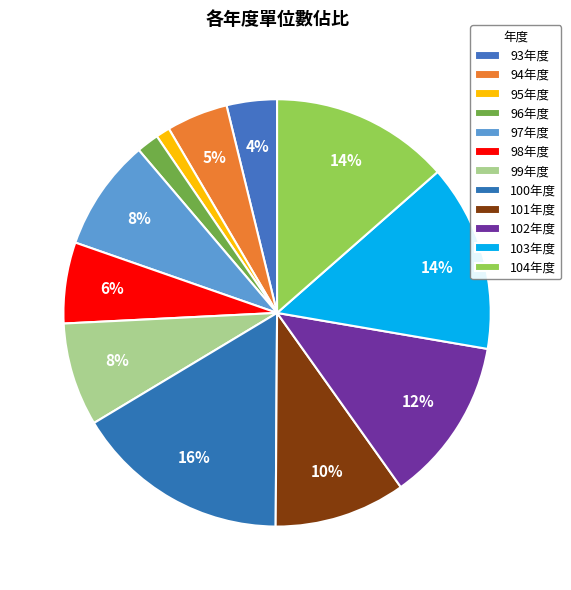

What is the change in value from 95年度 to 99年度?

+32